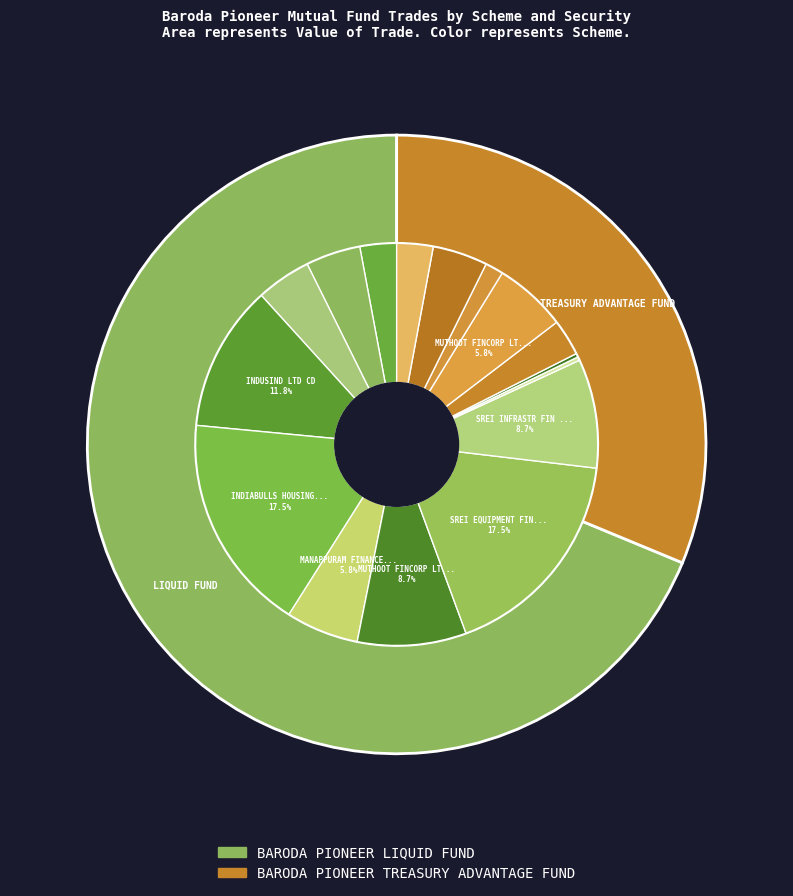

What is the total percentage of BARODA PIONEER TREASURY ADVANTAGE FUND and BARODA PIONEER LIQUID FUND?

100.0%